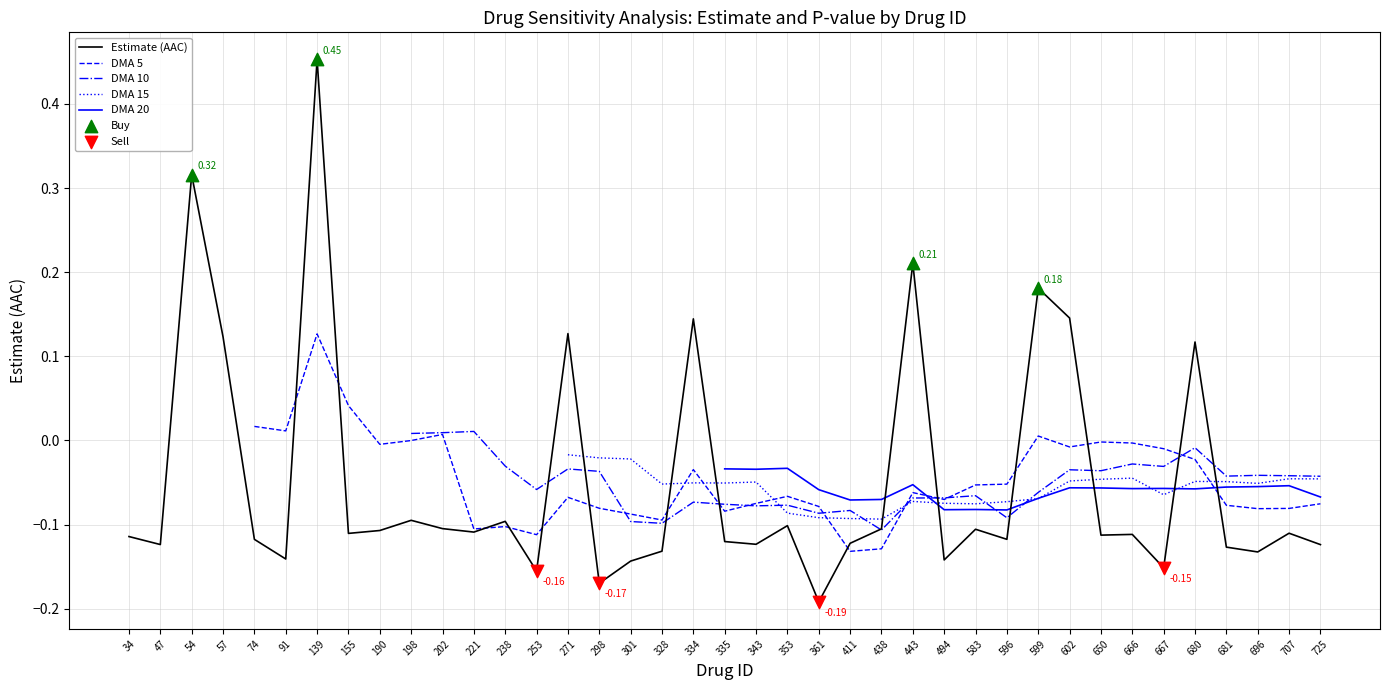

What is the change in value from 202 to 599?

+0.3